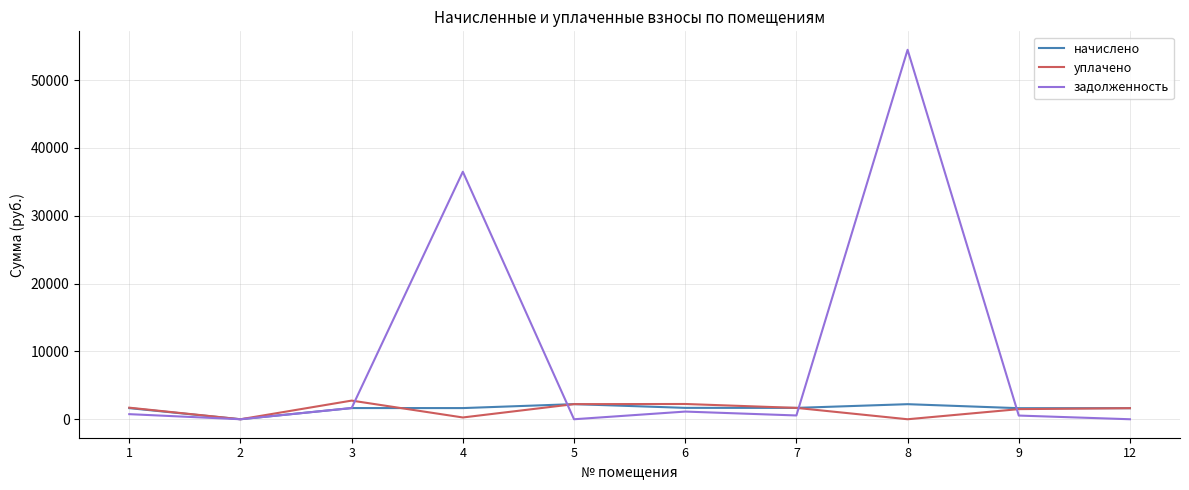

At which category does задолженность reach its first local peak?

4